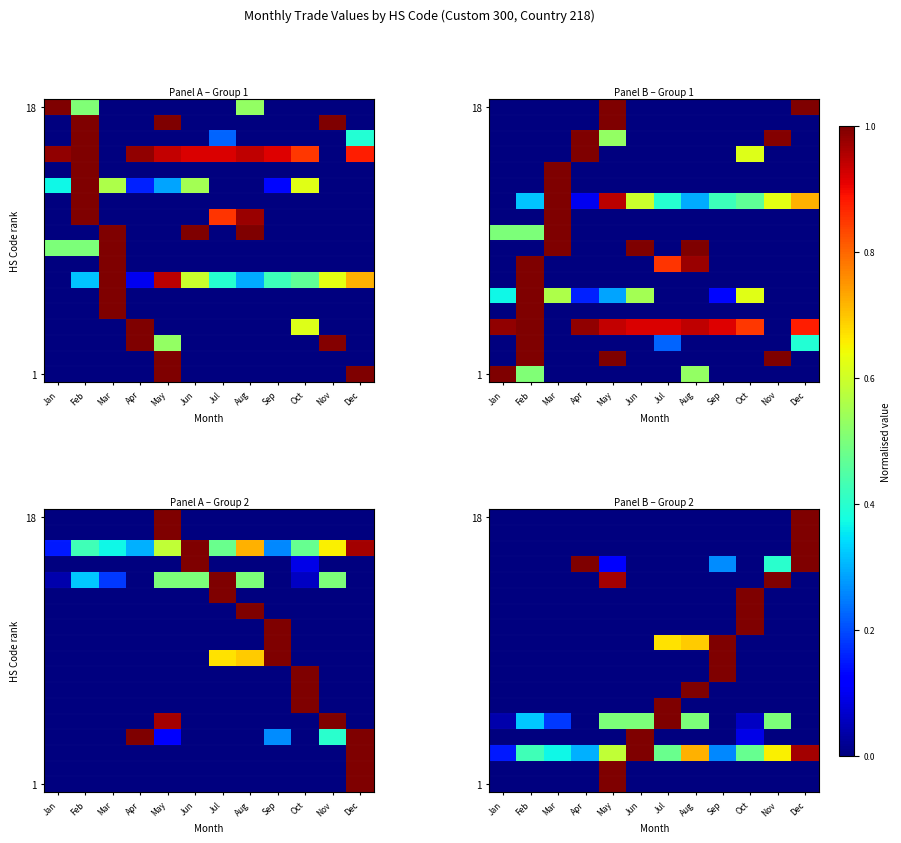

True or false: 18 has a value of 0.0 at Mar.

True